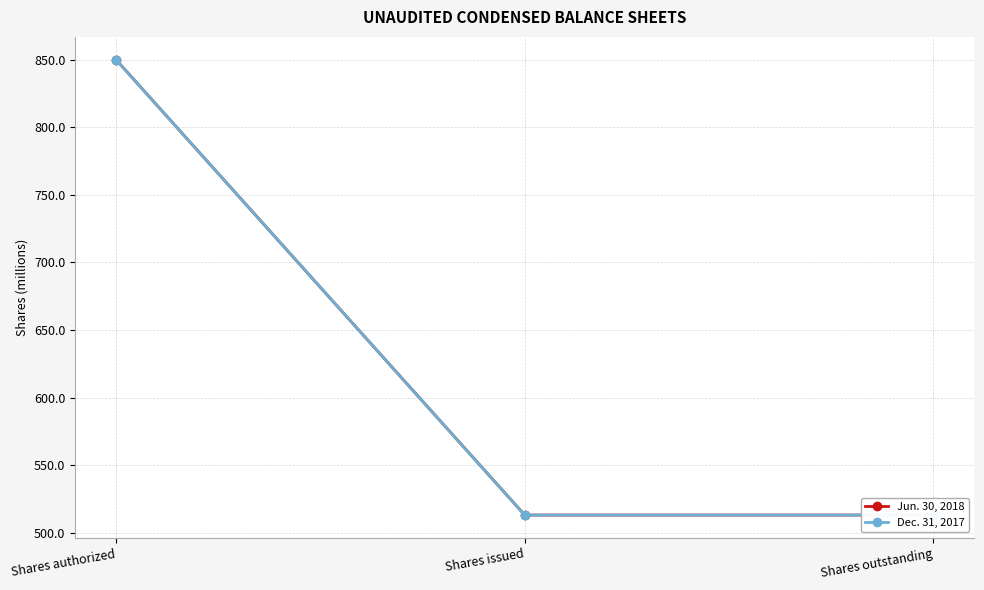

Is it true that Jun. 30, 2018 equals 188.5 at Shares issued?

False